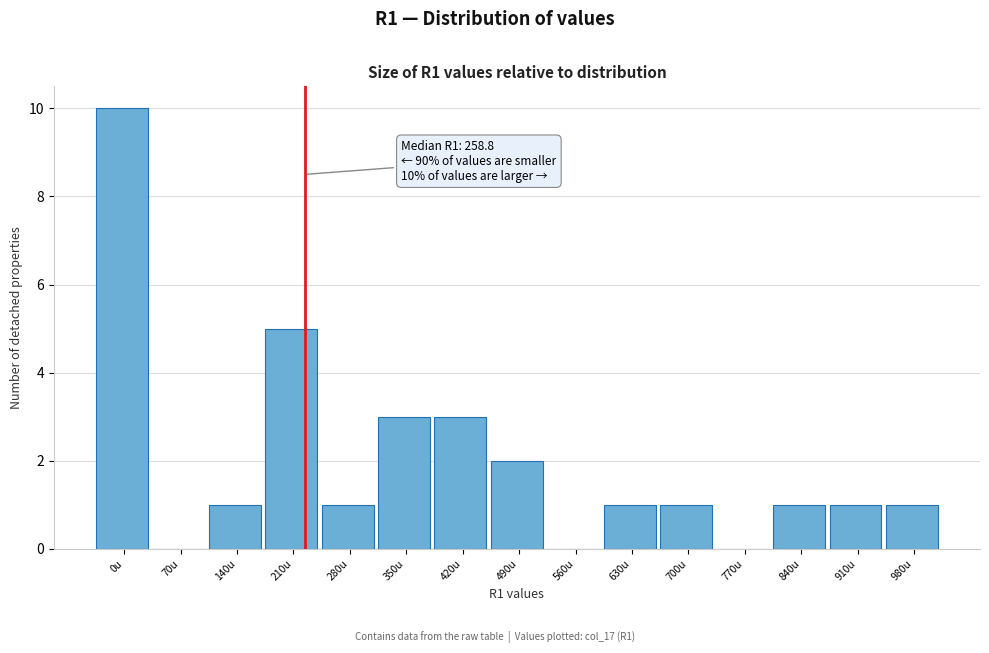

Reading left to right, extract all data points from this chart.

0u=10	70u=0	140u=1	210u=5	280u=1	350u=3	420u=3	490u=2	560u=0	630u=1	700u=1	770u=0	840u=1	910u=1	980u=1